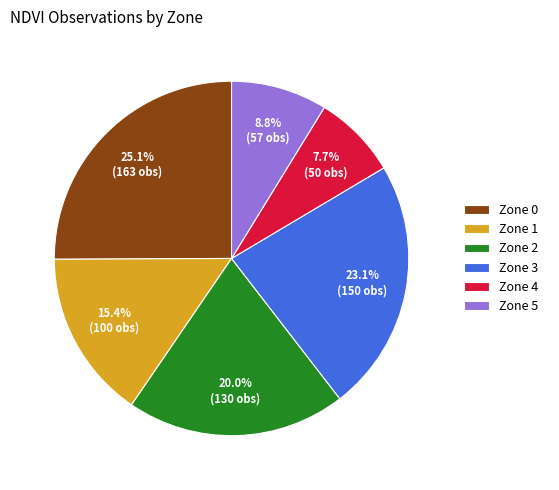

How many segments does this pie chart have?

6